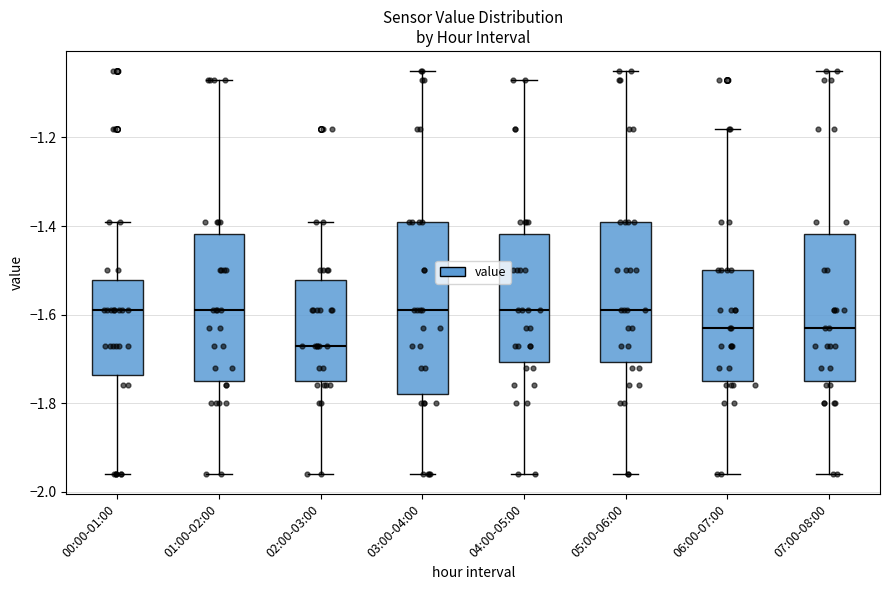

Which box has the lowest median line?

02:00-03:00